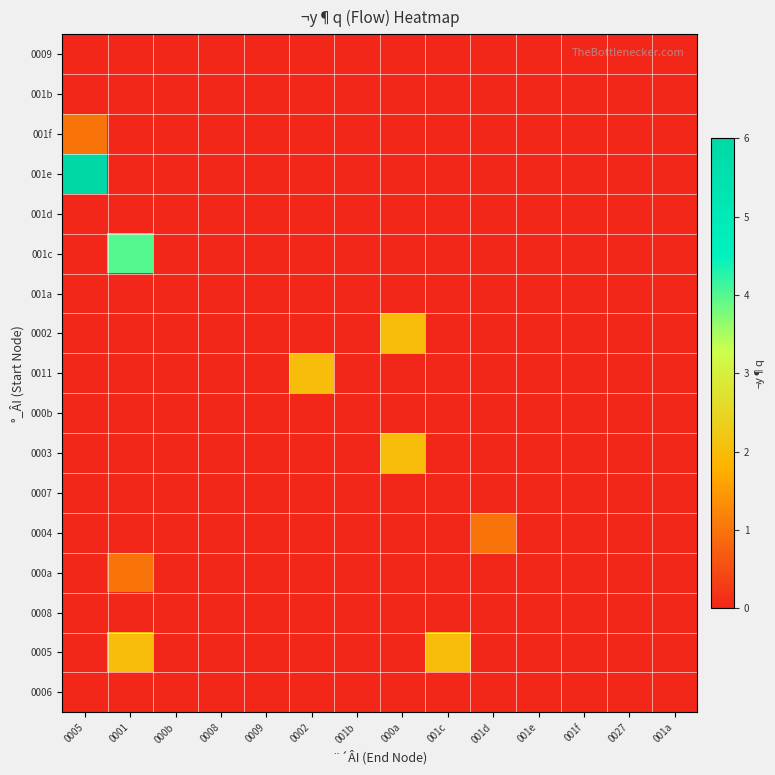

Reading right to left, what are all the values shown in this chart?

0006: 001a=0	0027=0	001f=0	001e=0	001d=0	001c=0	000a=0	001b=0	0002=0	0009=0	0008=0	000b=0	0001=0	0005=0
0005: 001a=0	0027=0	001f=0	001e=0	001d=0	001c=2	000a=0	001b=0	0002=0	0009=0	0008=0	000b=0	0001=2	0005=0
0008: 001a=0	0027=0	001f=0	001e=0	001d=0	001c=0	000a=0	001b=0	0002=0	0009=0	0008=0	000b=0	0001=0	0005=0
000a: 001a=0	0027=0	001f=0	001e=0	001d=0	001c=0	000a=0	001b=0	0002=0	0009=0	0008=0	000b=0	0001=1	0005=0
0004: 001a=0	0027=0	001f=0	001e=0	001d=1	001c=0	000a=0	001b=0	0002=0	0009=0	0008=0	000b=0	0001=0	0005=0
0007: 001a=0	0027=0	001f=0	001e=0	001d=0	001c=0	000a=0	001b=0	0002=0	0009=0	0008=0	000b=0	0001=0	0005=0
0003: 001a=0	0027=0	001f=0	001e=0	001d=0	001c=0	000a=2	001b=0	0002=0	0009=0	0008=0	000b=0	0001=0	0005=0
000b: 001a=0	0027=0	001f=0	001e=0	001d=0	001c=0	000a=0	001b=0	0002=0	0009=0	0008=0	000b=0	0001=0	0005=0
0011: 001a=0	0027=0	001f=0	001e=0	001d=0	001c=0	000a=0	001b=0	0002=2	0009=0	0008=0	000b=0	0001=0	0005=0
0002: 001a=0	0027=0	001f=0	001e=0	001d=0	001c=0	000a=2	001b=0	0002=0	0009=0	0008=0	000b=0	0001=0	0005=0
001a: 001a=0	0027=0	001f=0	001e=0	001d=0	001c=0	000a=0	001b=0	0002=0	0009=0	0008=0	000b=0	0001=0	0005=0
001c: 001a=0	0027=0	001f=0	001e=0	001d=0	001c=0	000a=0	001b=0	0002=0	0009=0	0008=0	000b=0	0001=4	0005=0
001d: 001a=0	0027=0	001f=0	001e=0	001d=0	001c=0	000a=0	001b=0	0002=0	0009=0	0008=0	000b=0	0001=0	0005=0
001e: 001a=0	0027=0	001f=0	001e=0	001d=0	001c=0	000a=0	001b=0	0002=0	0009=0	0008=0	000b=0	0001=0	0005=6
001f: 001a=0	0027=0	001f=0	001e=0	001d=0	001c=0	000a=0	001b=0	0002=0	0009=0	0008=0	000b=0	0001=0	0005=1
001b: 001a=0	0027=0	001f=0	001e=0	001d=0	001c=0	000a=0	001b=0	0002=0	0009=0	0008=0	000b=0	0001=0	0005=0
0009: 001a=0	0027=0	001f=0	001e=0	001d=0	001c=0	000a=0	001b=0	0002=0	0009=0	0008=0	000b=0	0001=0	0005=0